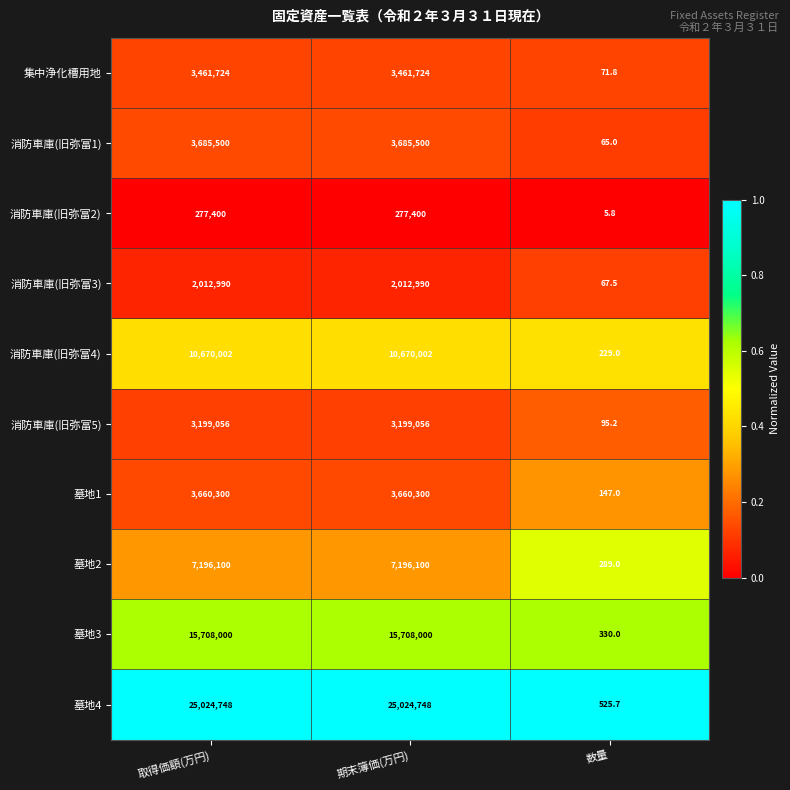

Rank the series by their maximum value, from lowest to highest.

消防車庫(旧弥富2), 消防車庫(旧弥富3), 消防車庫(旧弥富5), 集中浄化槽用地, 墓地1, 消防車庫(旧弥富1), 墓地2, 消防車庫(旧弥富4), 墓地3, 墓地4